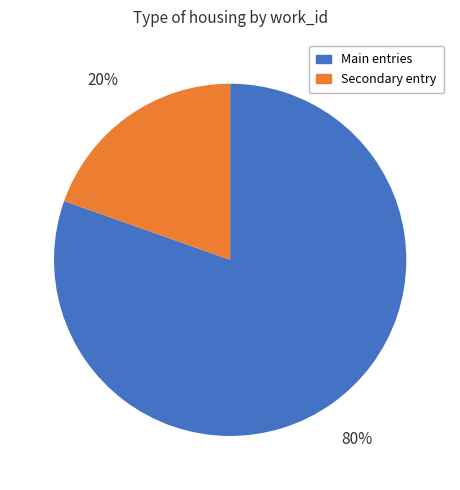

Is the sum of Main entries and Secondary entry greater than half?

Yes